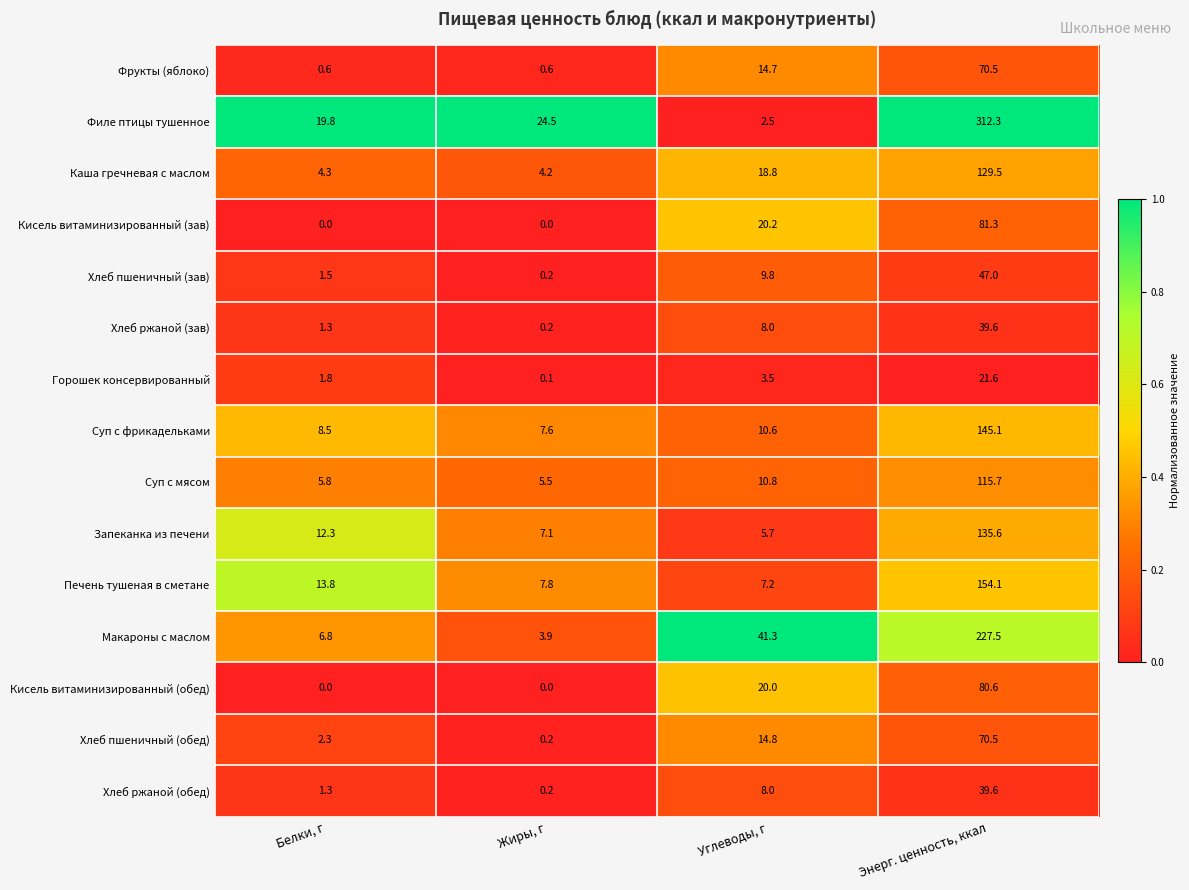

Which category has the highest value in the Кисель витаминизированный (зав) series?

Энерг. ценность, ккал